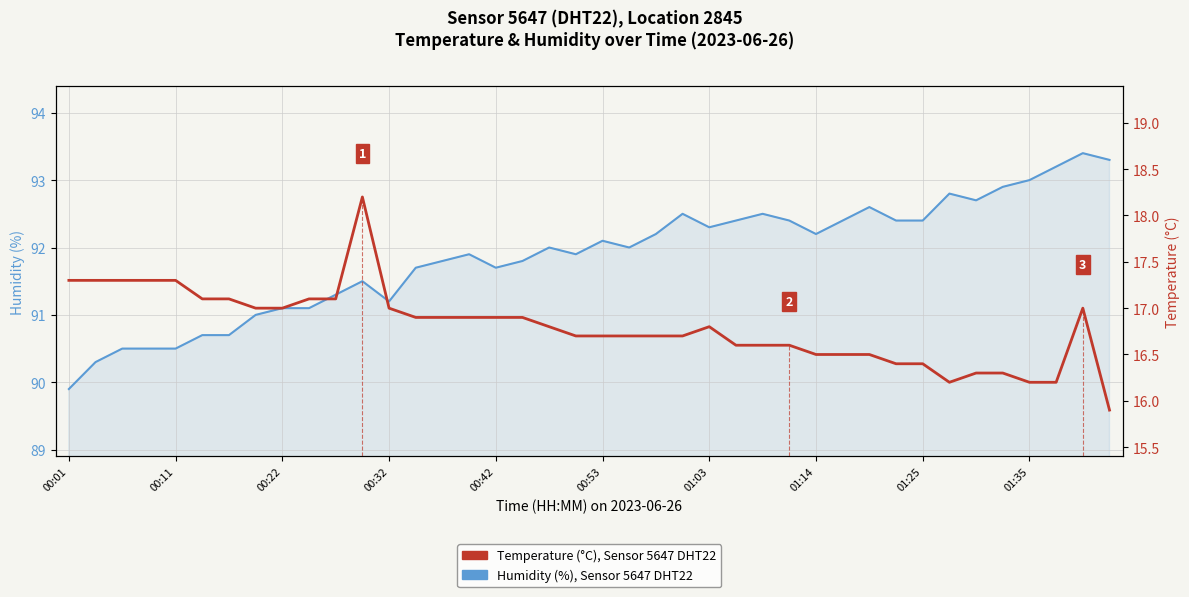

True or false: Temperature (°C), Sensor 5647 DHT22 and Humidity (%), Sensor 5647 DHT22 intersect in this chart.

False